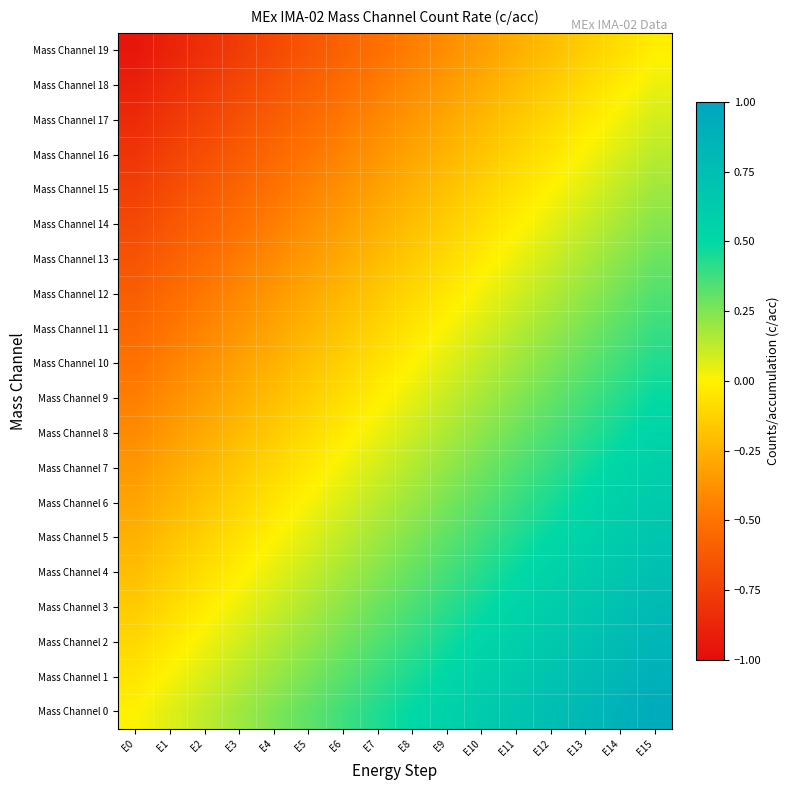

Rank the series at E11 from highest to lowest value.

Mass Channel 0, Mass Channel 1, Mass Channel 2, Mass Channel 3, Mass Channel 4, Mass Channel 5, Mass Channel 6, Mass Channel 7, Mass Channel 8, Mass Channel 9, Mass Channel 10, Mass Channel 11, Mass Channel 12, Mass Channel 13, Mass Channel 14, Mass Channel 15, Mass Channel 16, Mass Channel 17, Mass Channel 18, Mass Channel 19